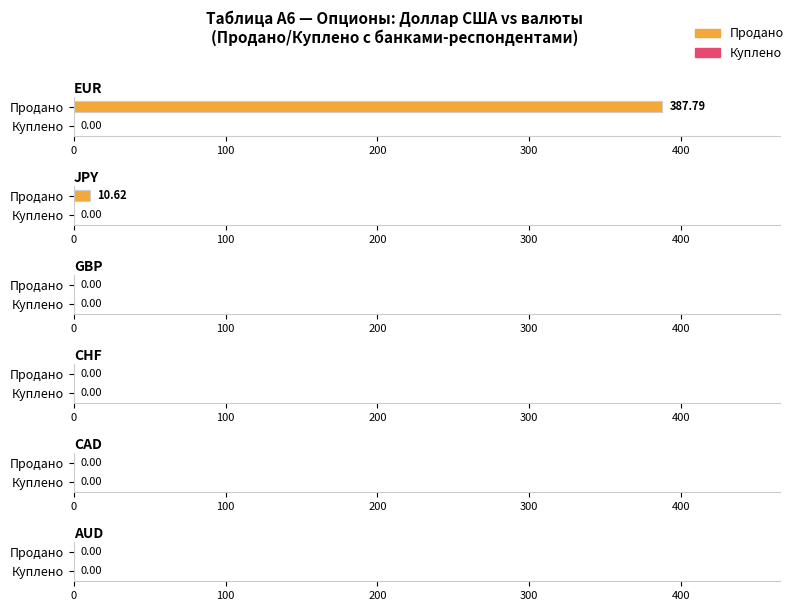

Which category has the highest value in the EUR series?

Продано (с банками-респондентами)